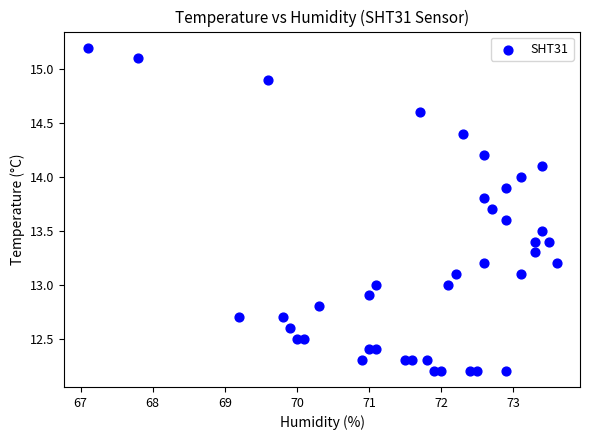

What is the range of Y values (max minus min)?

3.0